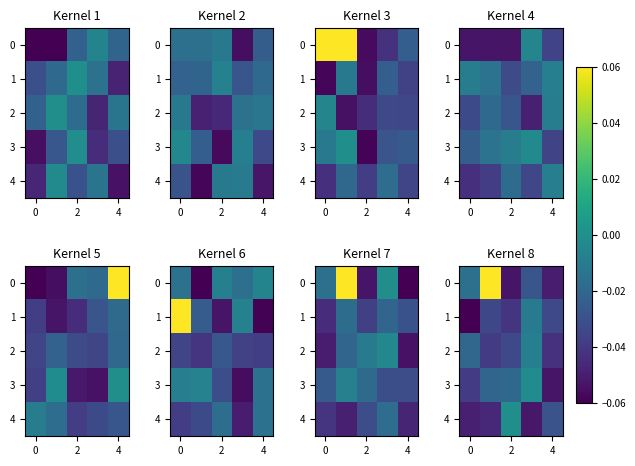

What is the difference between the maximum and minimum values in the row_3 series?

0.1